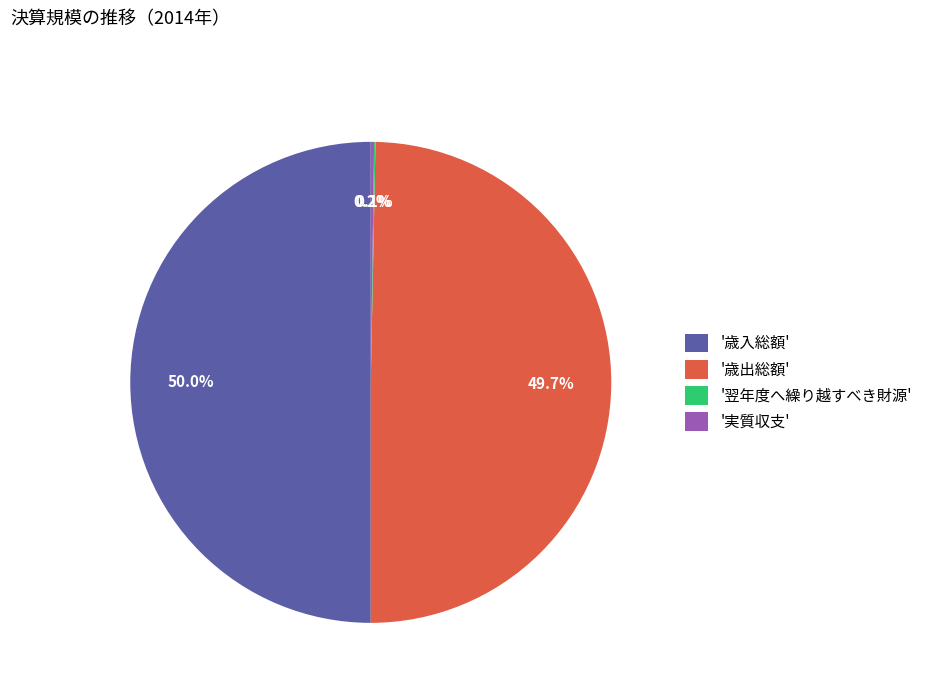

What percentage is NOT represented by '歳入総額'?

50.0%